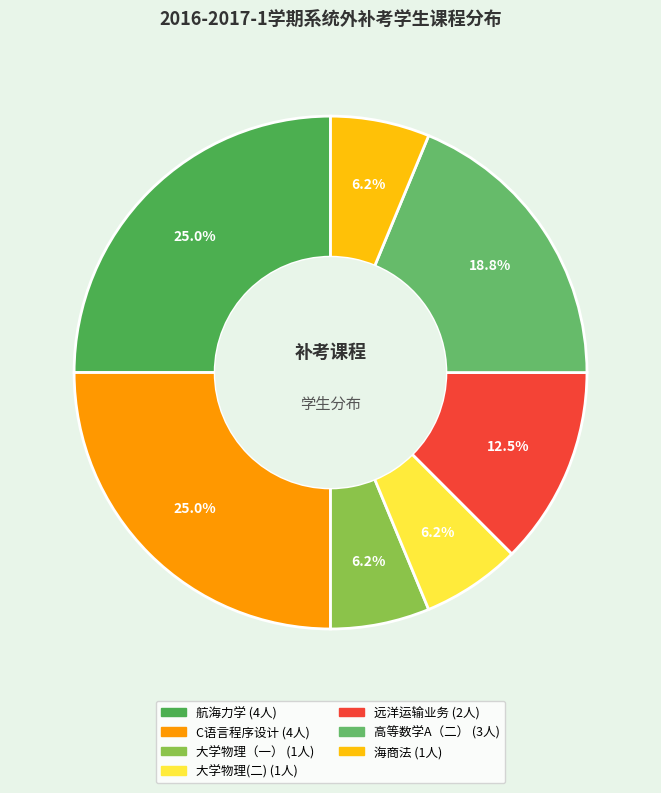

Between C语言程序设计 and 航海力学, which is larger?

C语言程序设计